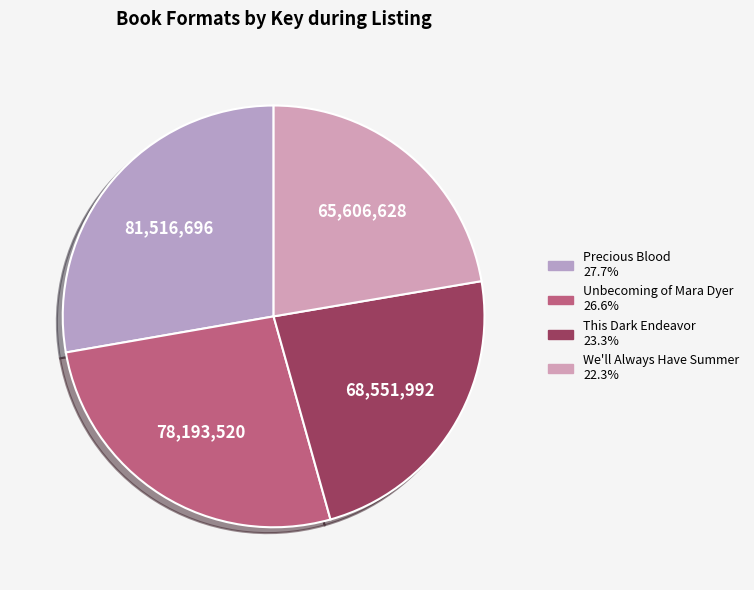

Rank the categories by value from highest to lowest.

Precious Blood, Unbecoming of Mara Dyer, This Dark Endeavor, We'll Always Have Summer